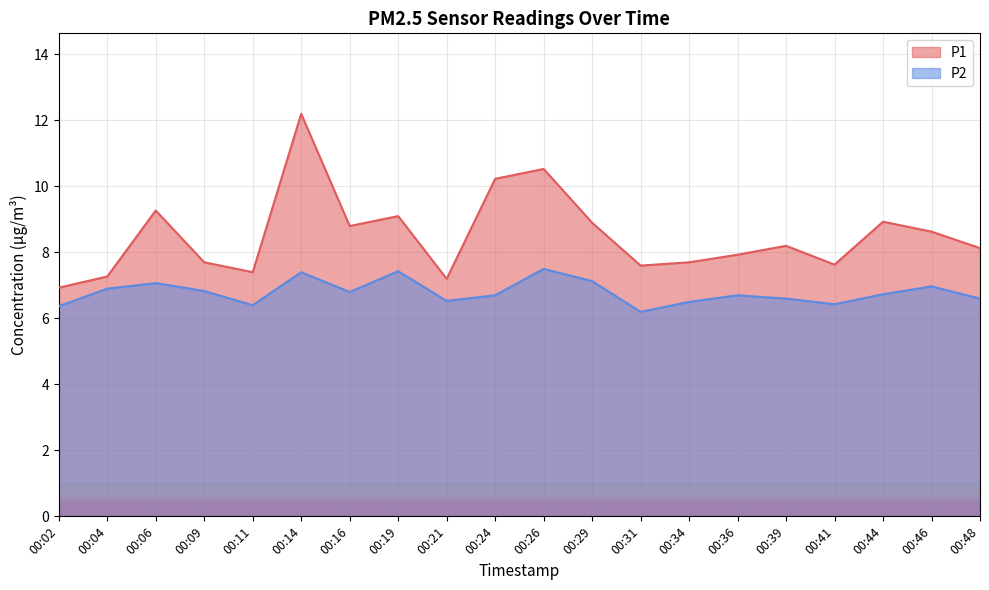

List the labels in order of P1 value, largest first.

00:14, 00:26, 00:24, 00:06, 00:19, 00:44, 00:29, 00:16, 00:46, 00:39, 00:48, 00:36, 00:09, 00:34, 00:41, 00:31, 00:11, 00:04, 00:21, 00:02